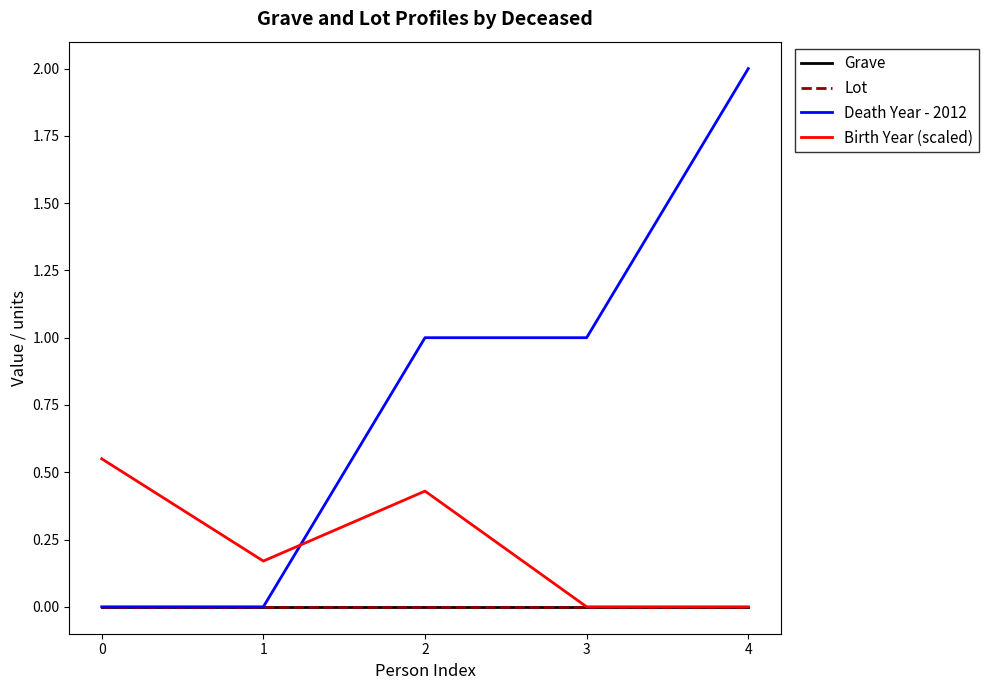

Does the chart display data point markers on the line(s)?

No